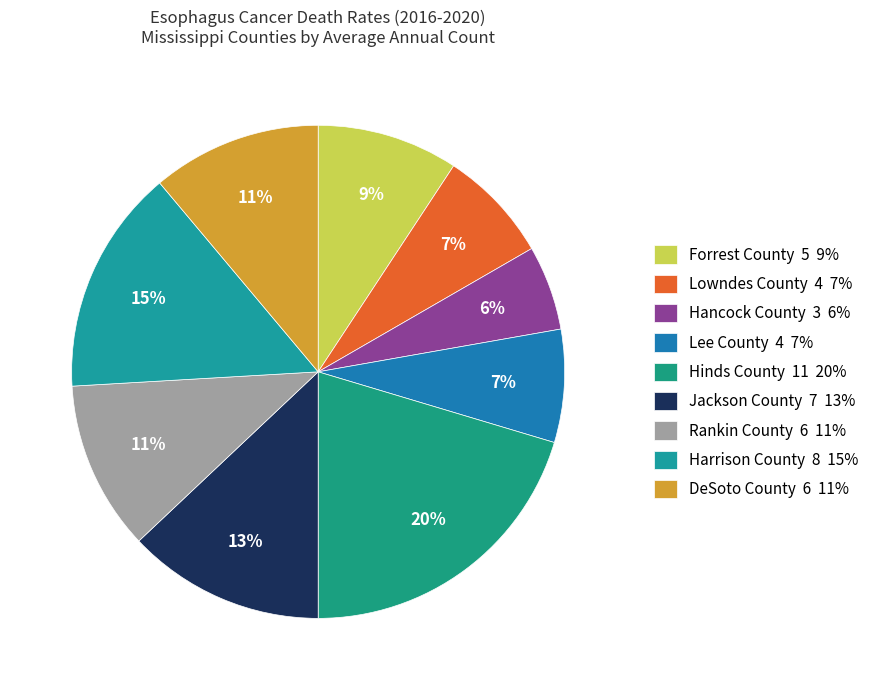

Between Jackson County and Forrest County, which is larger?

Jackson County